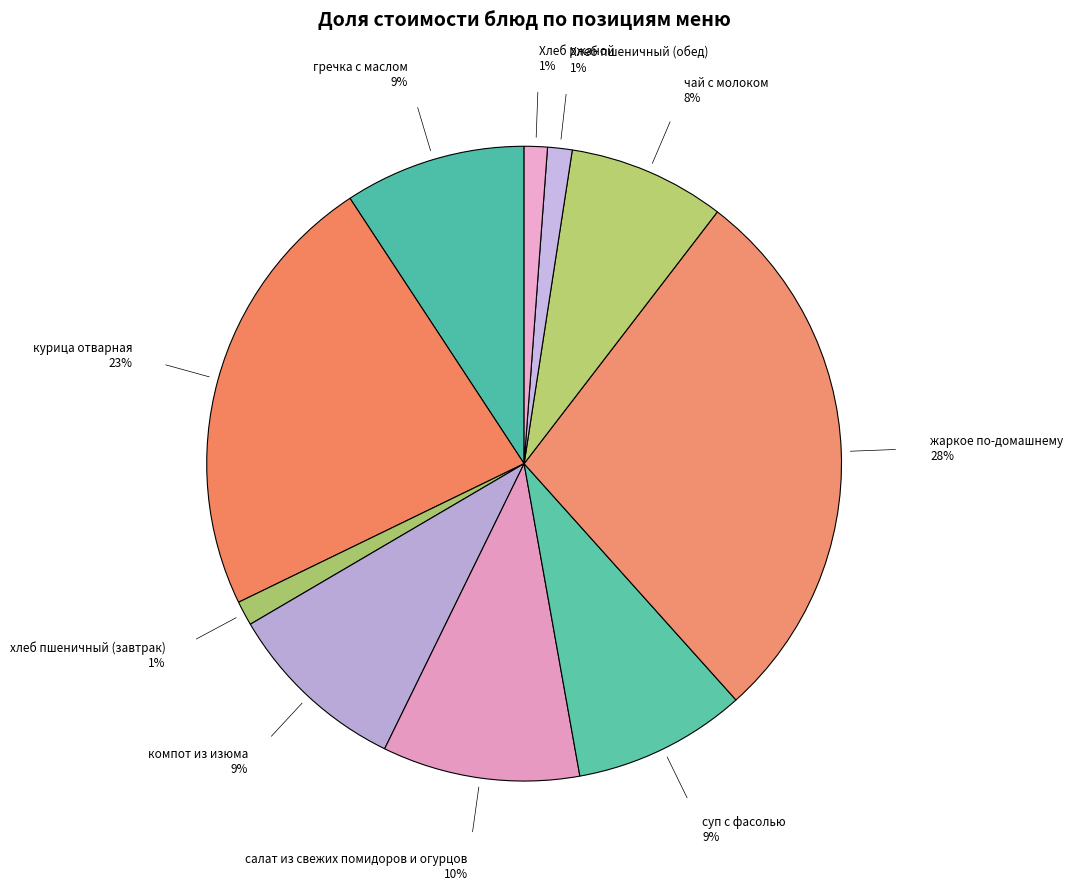

To the nearest percent, what is the difference between the largest and smallest slice percentages?

27%